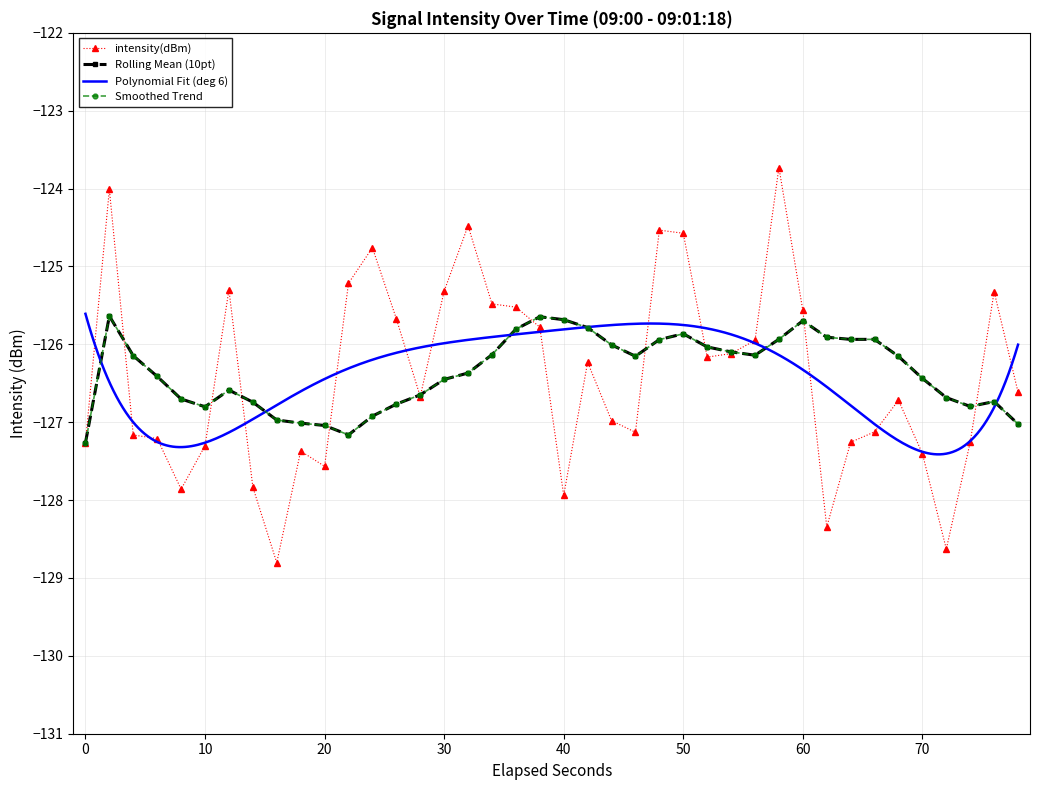

How many points are higher than both their immediate neighbors (excluding endpoints)?

10